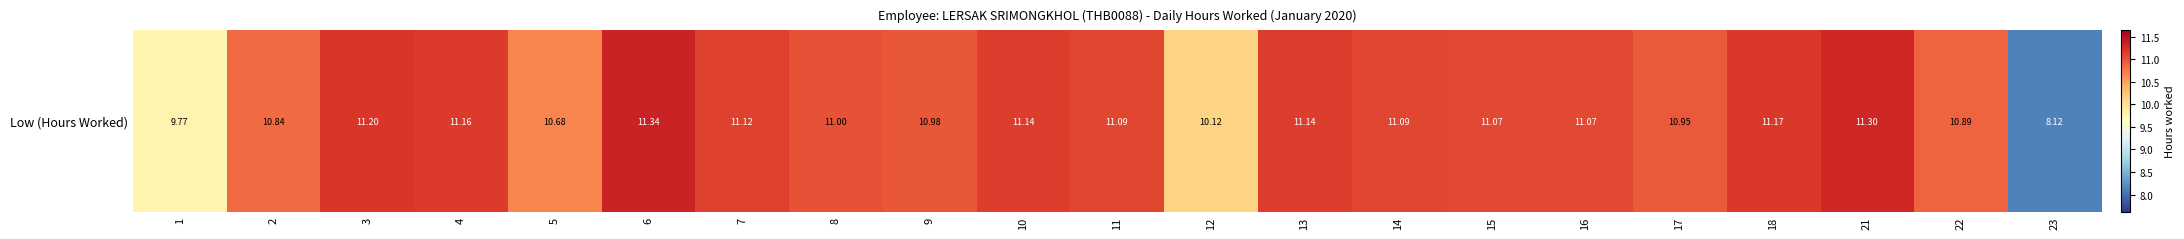

How many data points are less than 11?

8